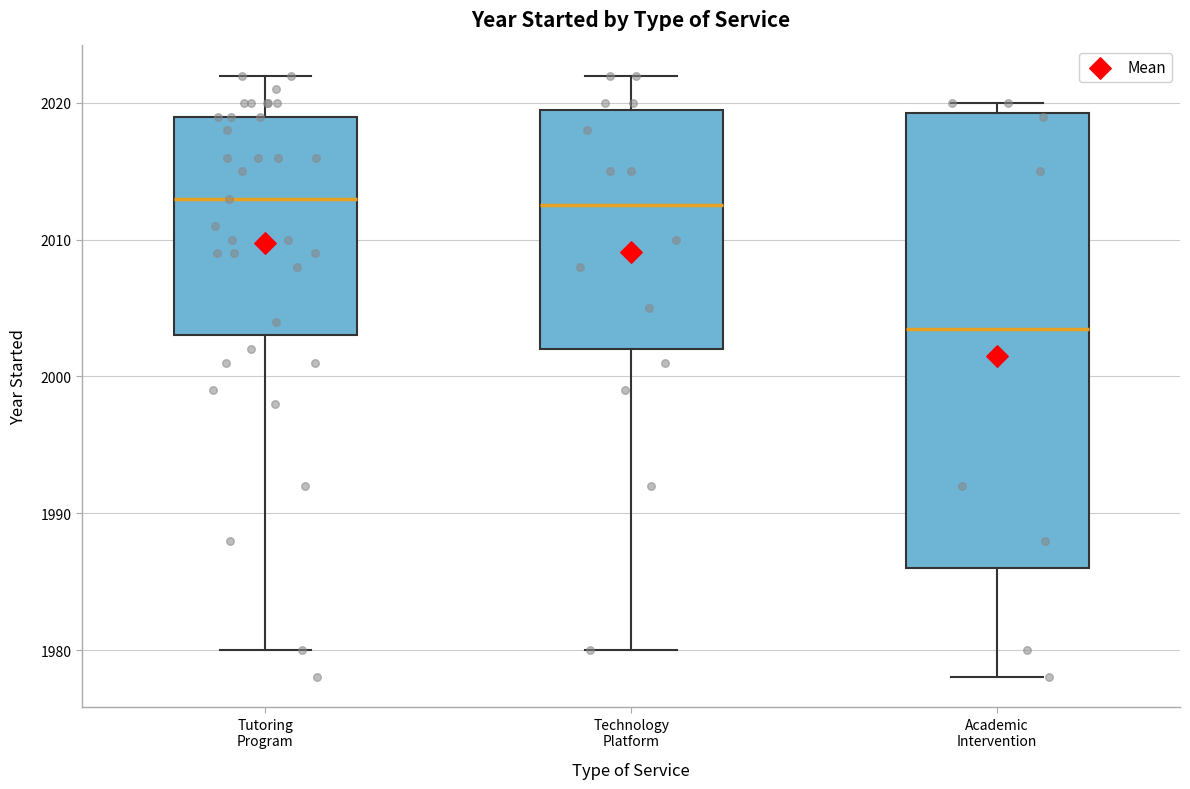

Where is the lower edge of the box for Technology Platform on the y-axis? The values are not printed on the chart, so give them approximately, as read against the axis.

2002